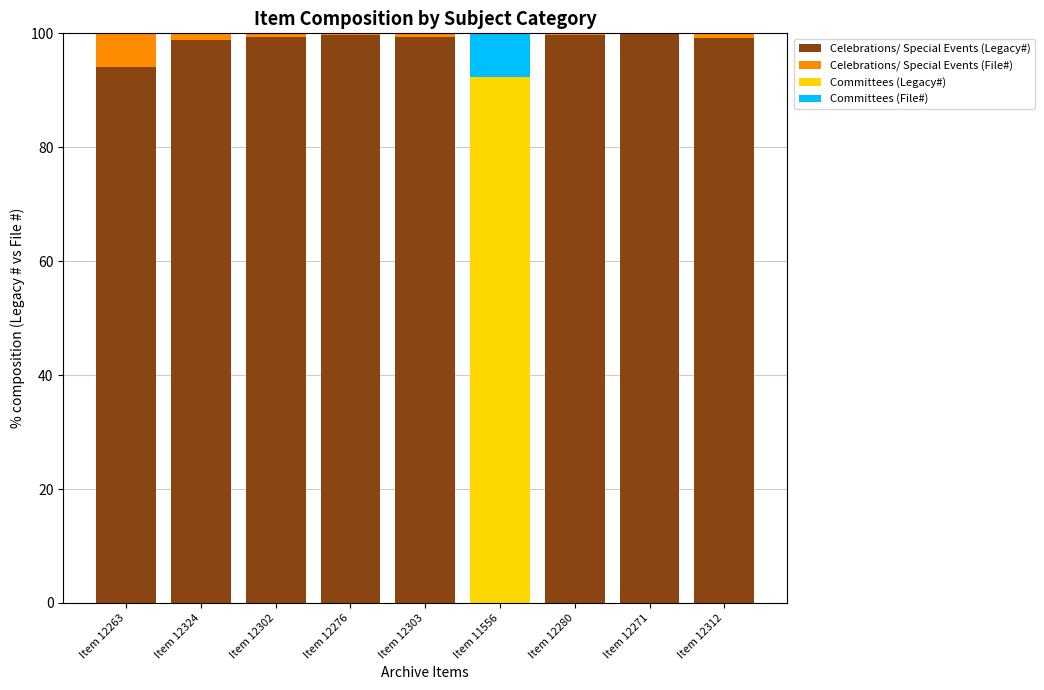

What is the sum of all Celebrations/ Special Events (Legacy#) values?

790.0